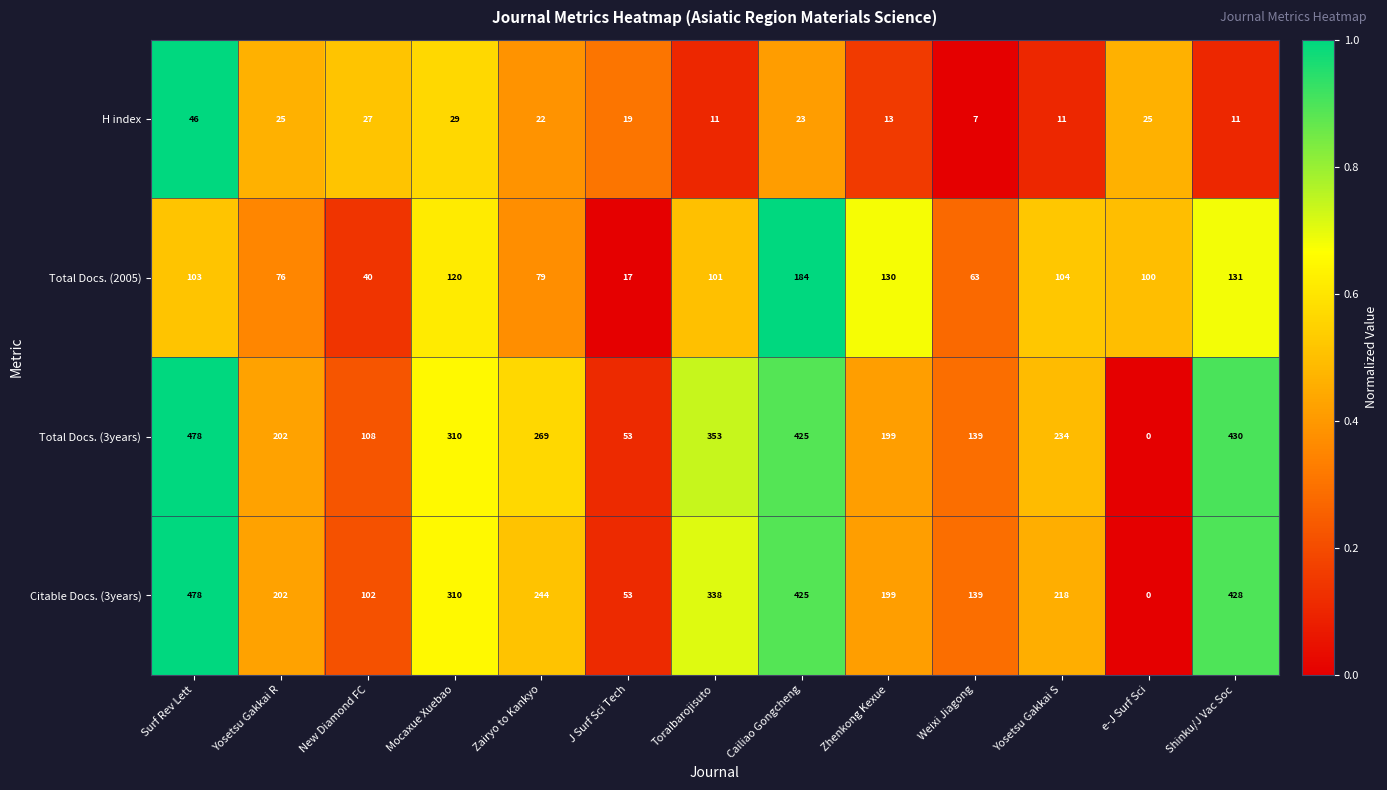

True or false: Citable Docs. (3years) has a value of 170 at New Diamond FC.

False